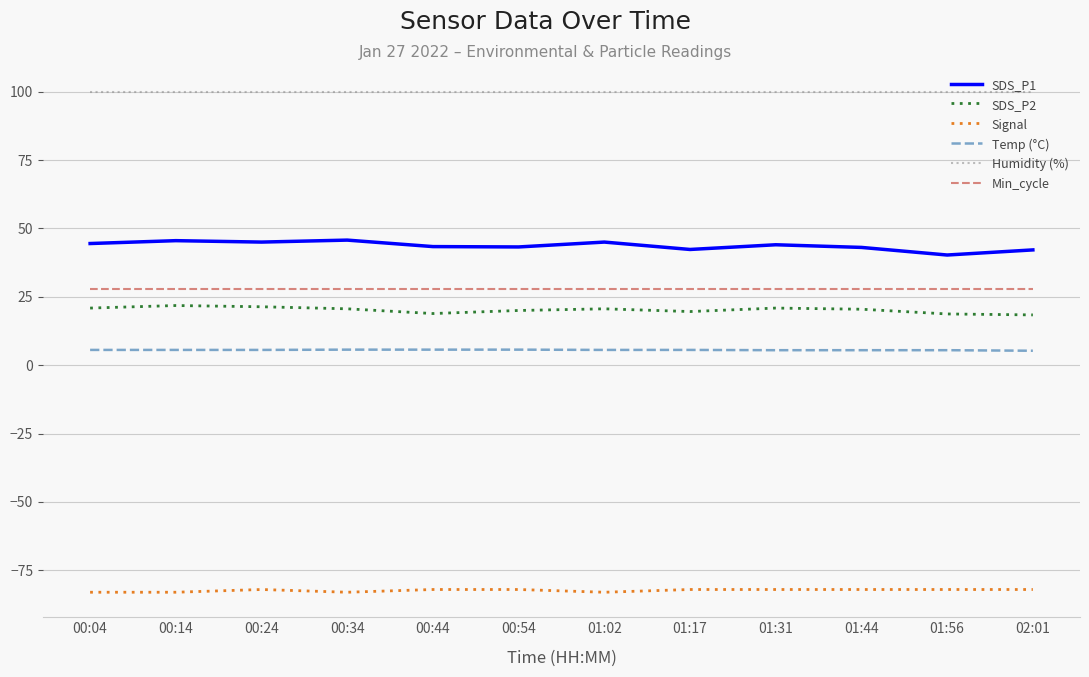

True or false: Humidity (%) has a value of 99.9 at 01:17.

True